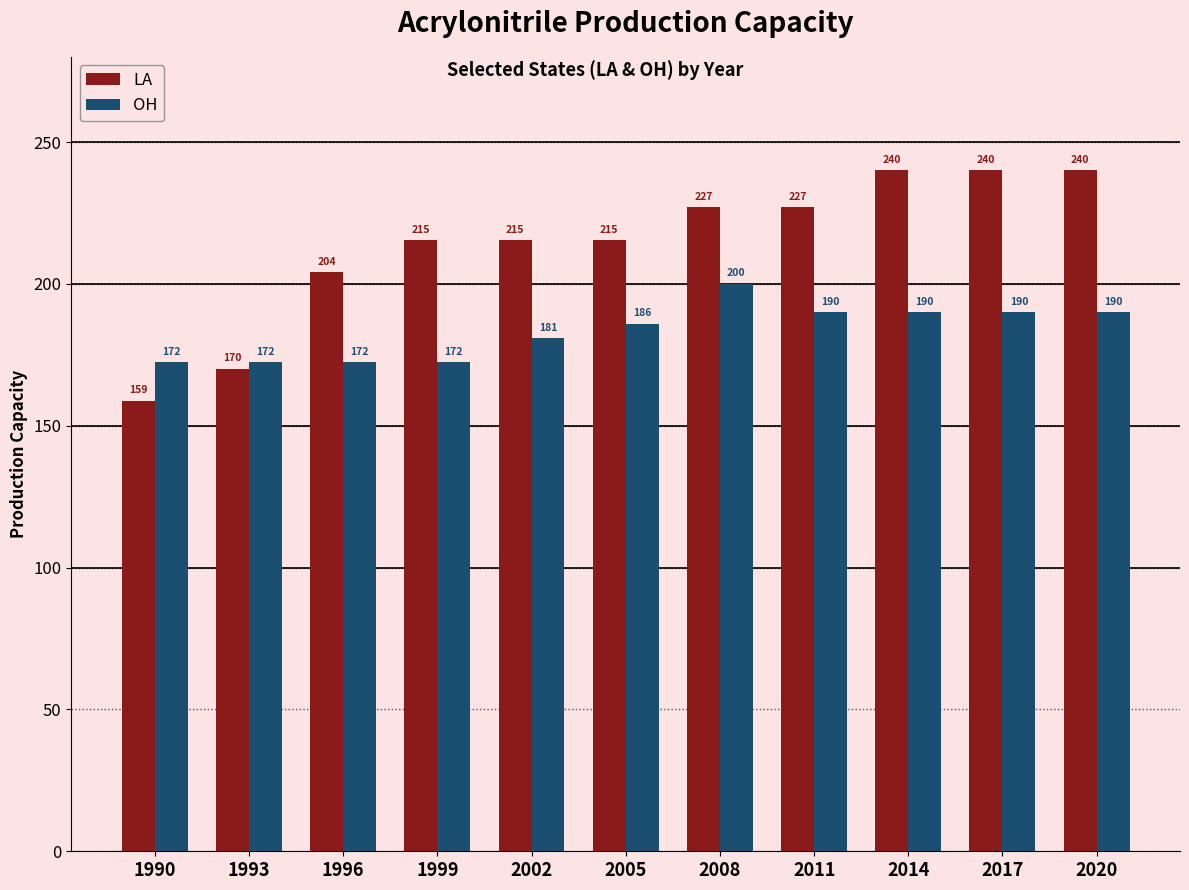

List the series in order of their overall mean, highest first.

LA, OH